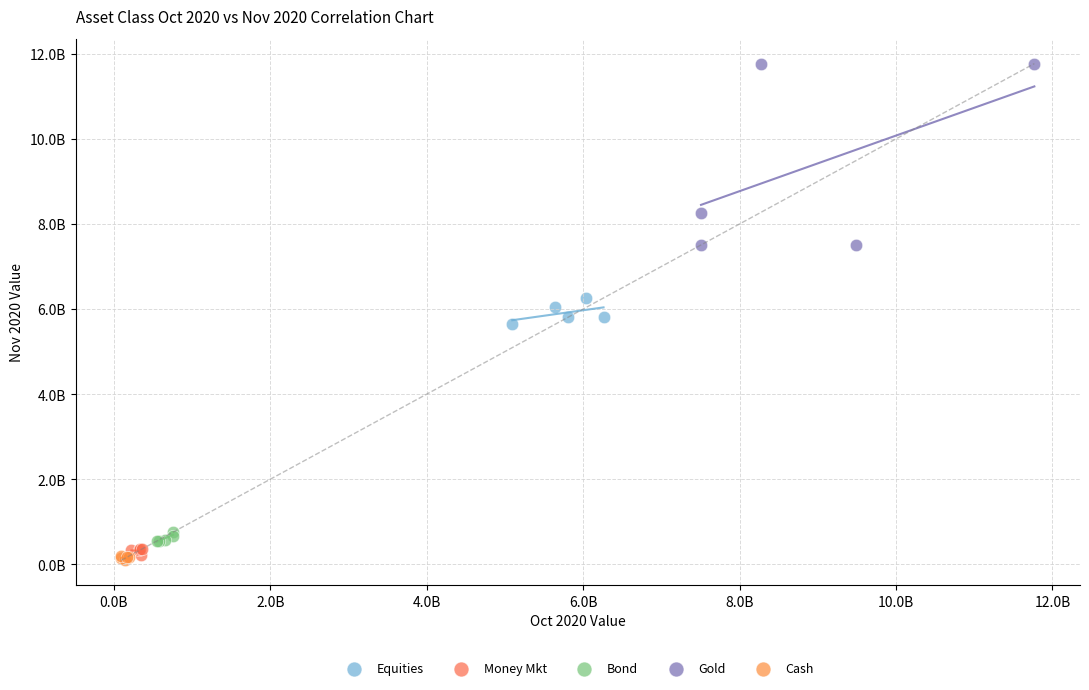

Which series reaches the minimum Y coordinate?

Cash